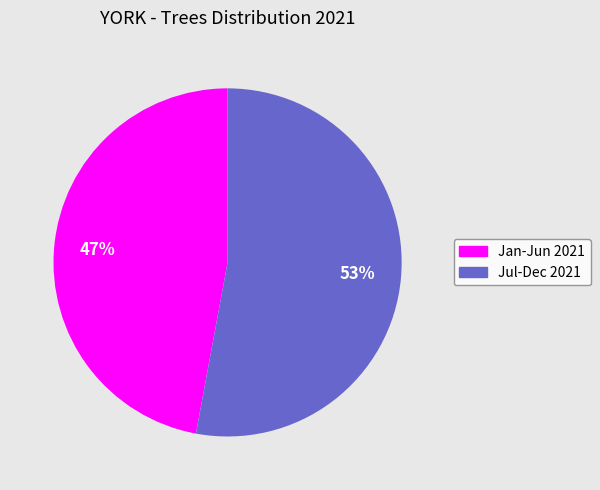

What is the largest slice in the pie chart?

Jul-Dec 2021